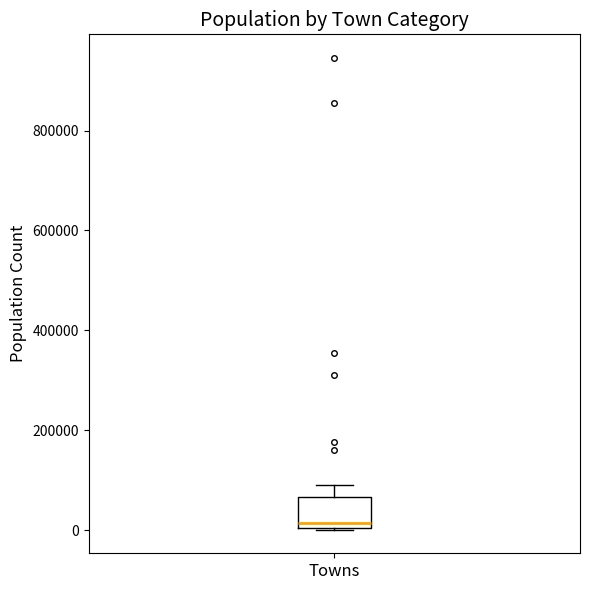

Transcribe this box plot: give where the median line is, the range the box spans, and where the two whiskers end, as read against the y-axis. The values are not printed on the chart, so give them approximately, as read against the axis.

median 20000, box 0 to 60000, whiskers 0 to 100000